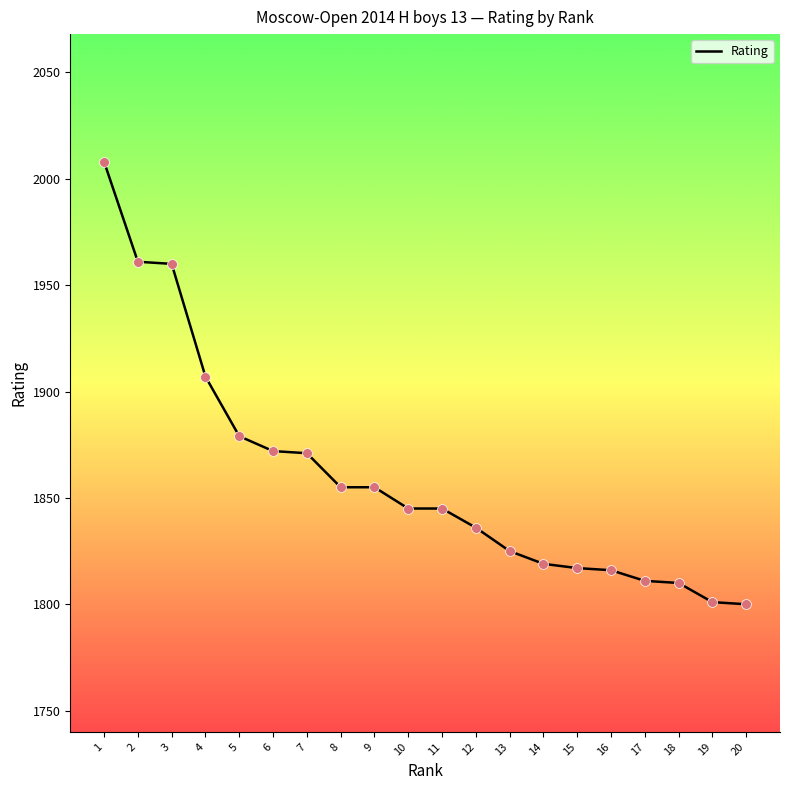

Approximately how many times larger is the value at 16 compared to 1?

0.9